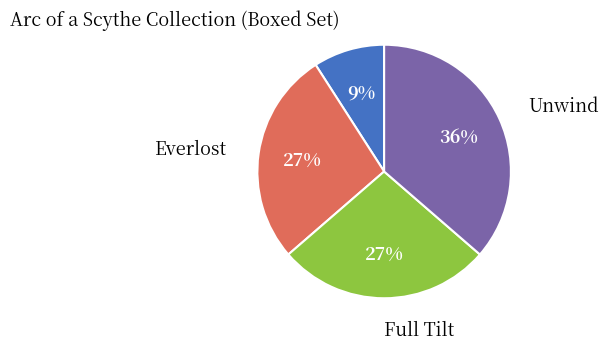

Is there any slice that represents more than half of the pie?

No